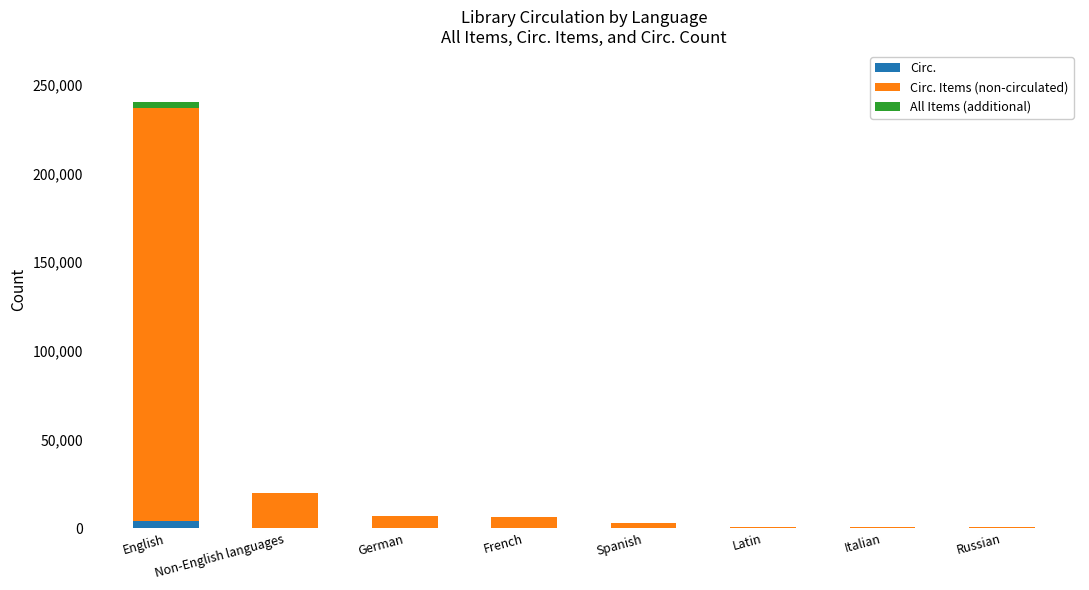

How many data points does each series have?

8